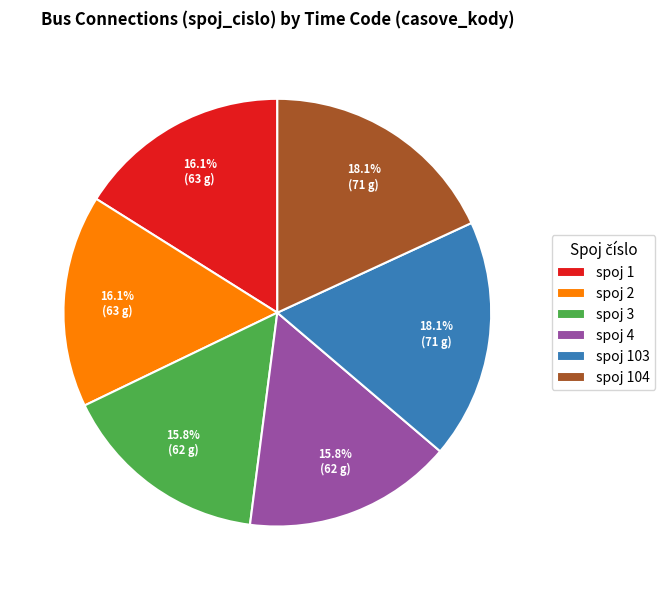

What is the ratio of the value at spoj 2 to the value at spoj 103?

0.9